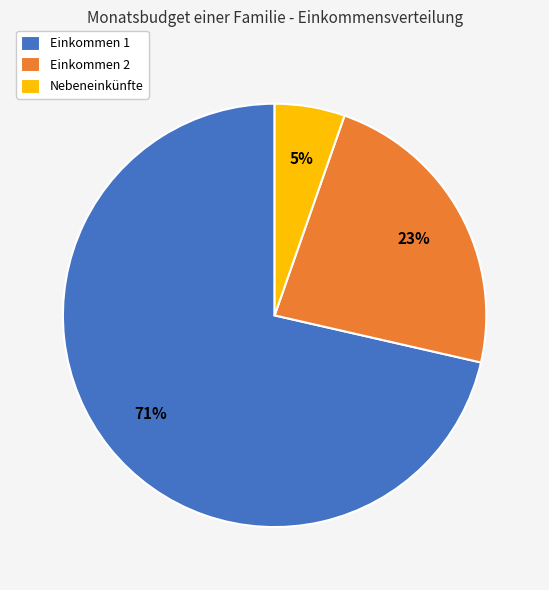

What is the smallest slice in the pie chart?

Nebeneinkünfte